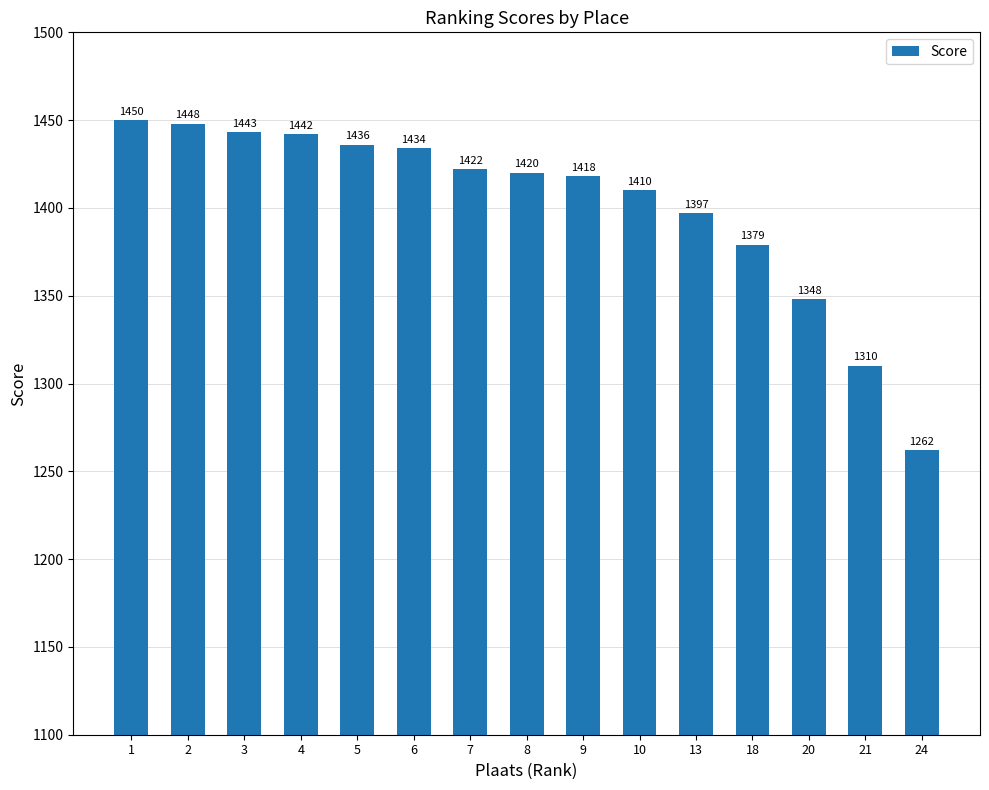

What is the value of the 6th bar from the left?

1434